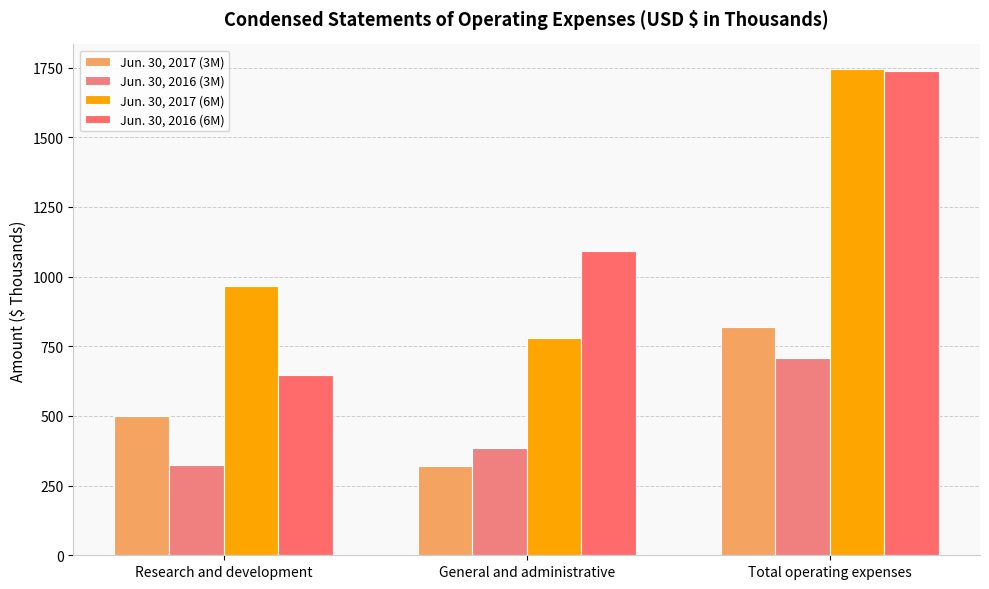

The value of Jun. 30, 2017 (6M) at General and administrative is 781. True or false?

True